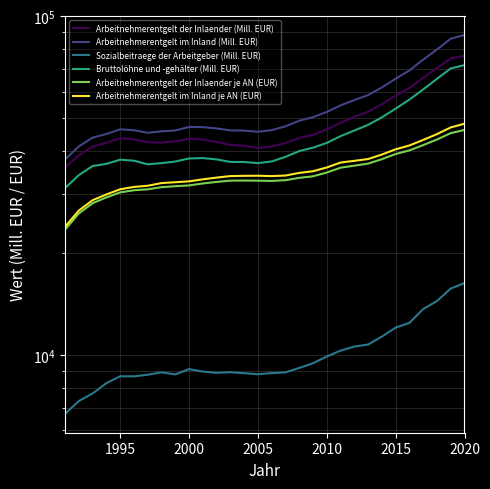

What is the total value across all series at 2005?

198865.5